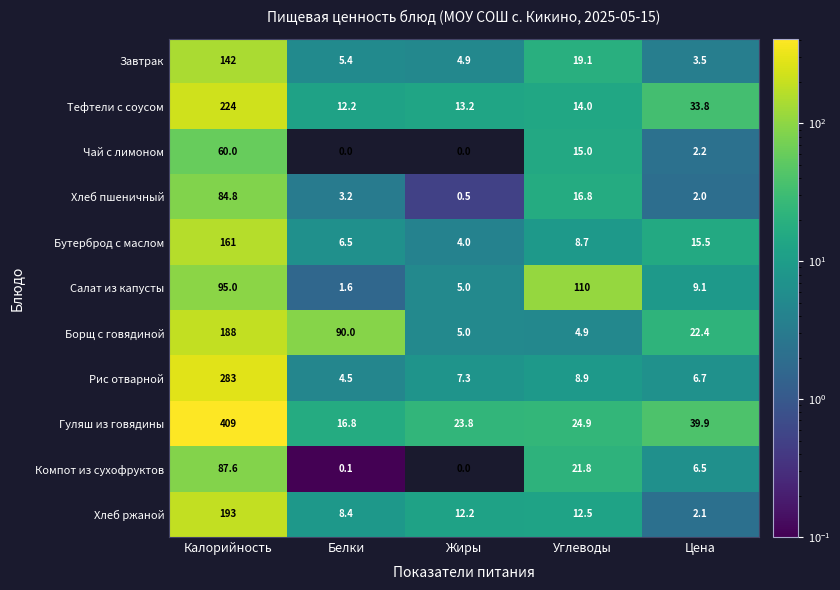

What is the difference between the highest and lowest values at Углеводы?

105.1